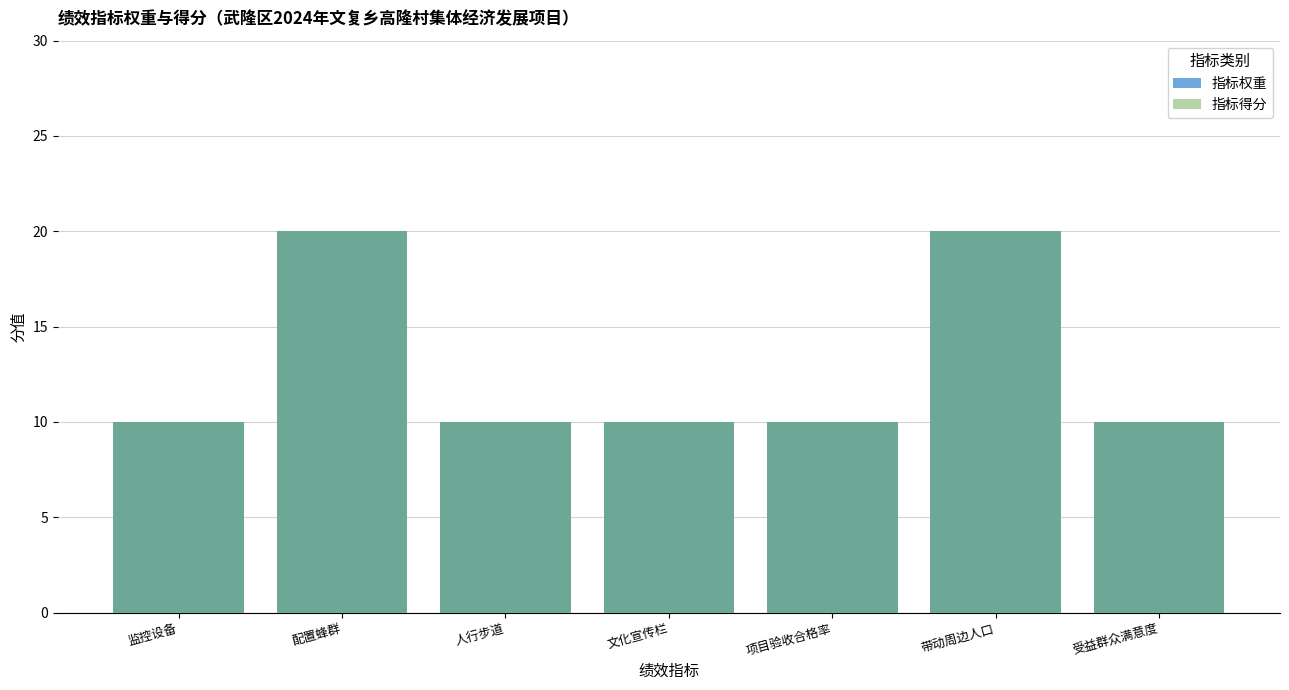

True or false: 指标得分 has a value of 20 at 配置蜂群.

True